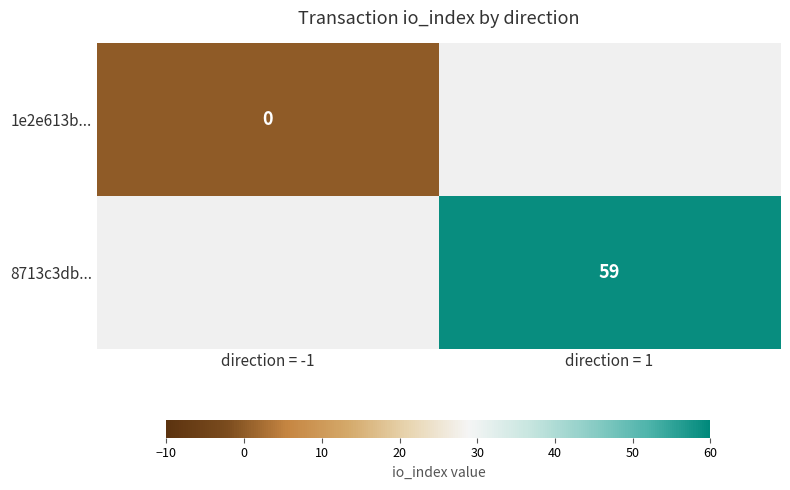

Is it true that 8713c3db... equals 59 at direction = 1?

True